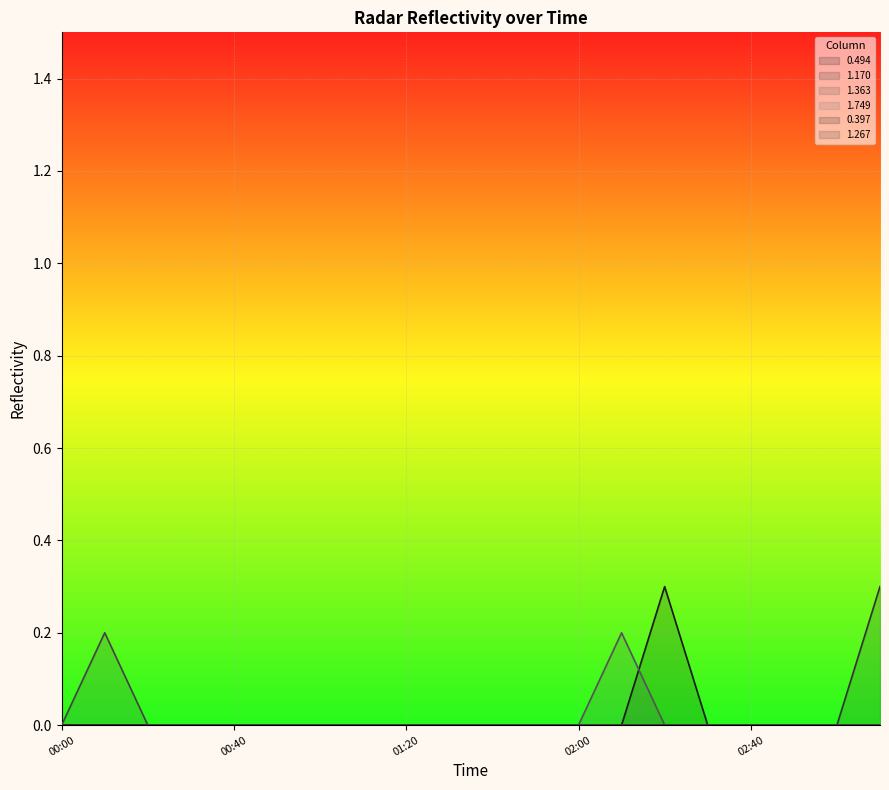

Which label corresponds to the smallest value in the chart?

00:00